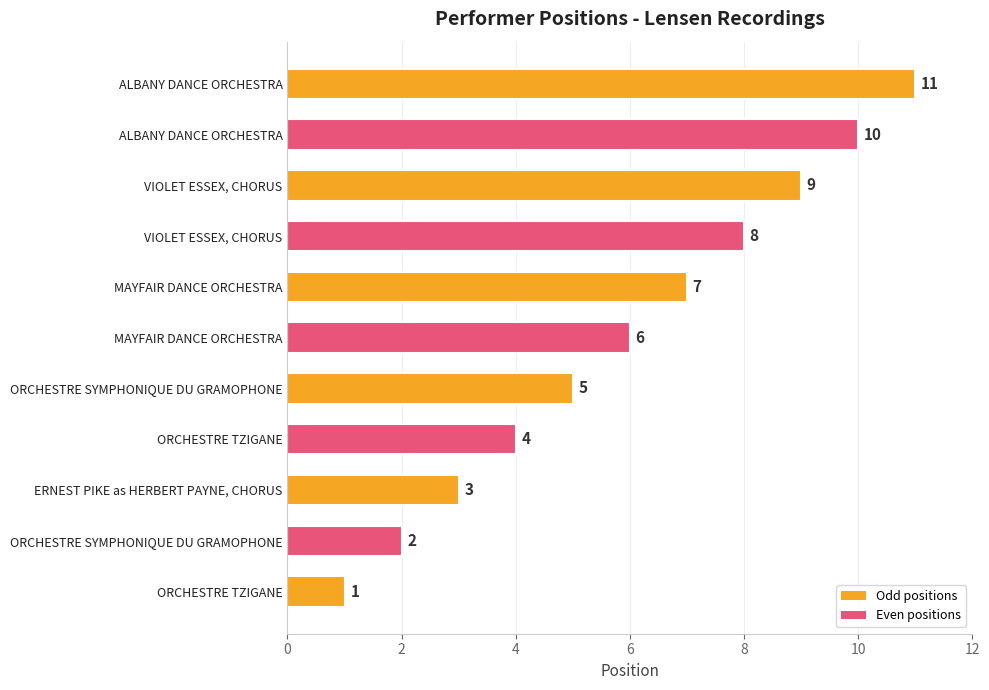

Are the bars grouped side by side (vs. stacked)?

No